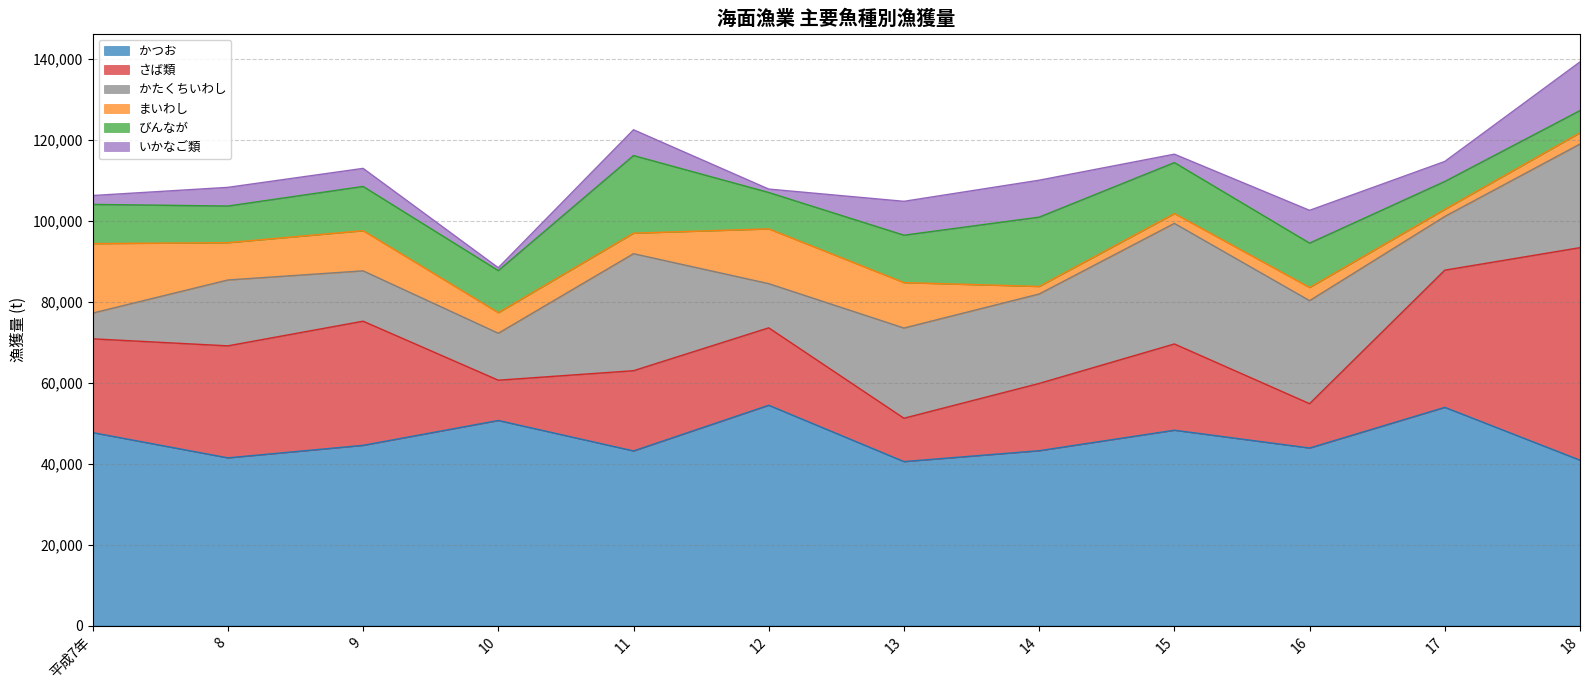

At which label is かたくちいわし closest to 18065?

8